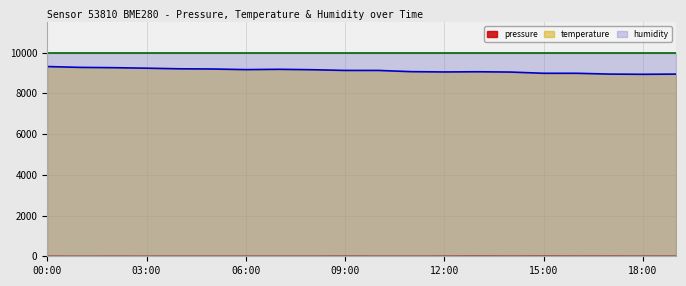

Which series has the largest total across all categories?

humidity